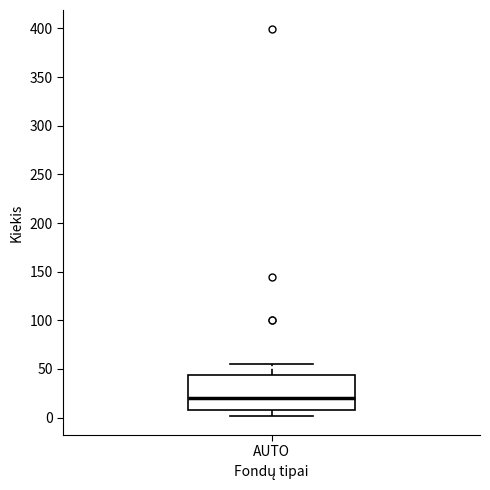

Where is the lower edge of the box for AUTO on the y-axis? The values are not printed on the chart, so give them approximately, as read against the axis.

10